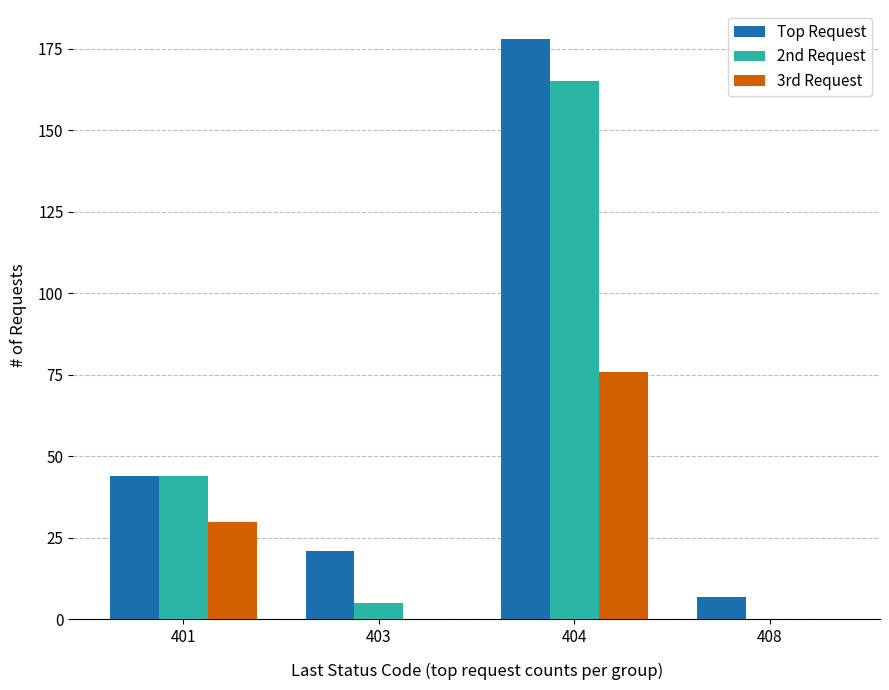

At which label is Top Request closest to 92?

401